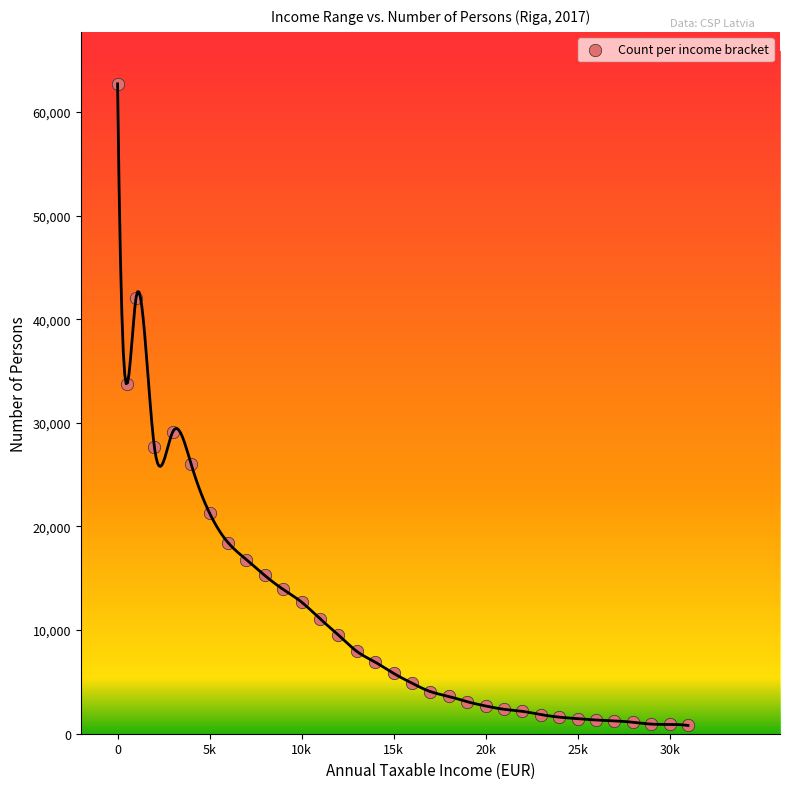

What is the range of Y values (max minus min)?

61908